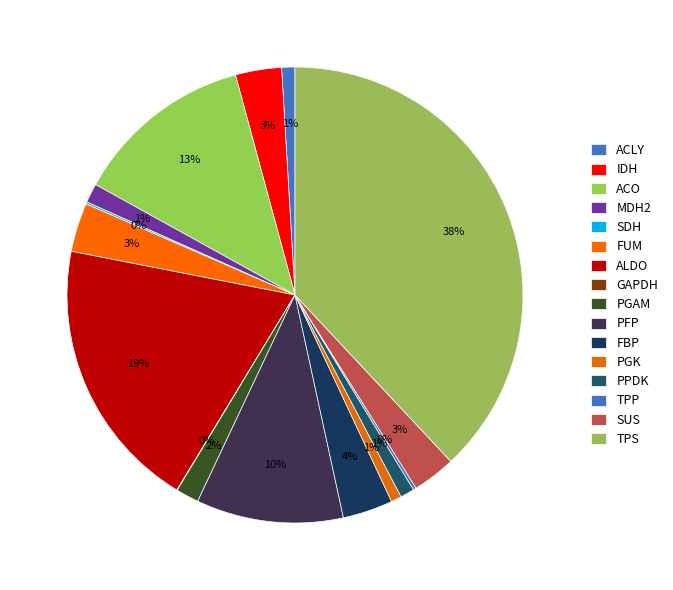

True or false: ALDO accounts for 19% of the total.

True